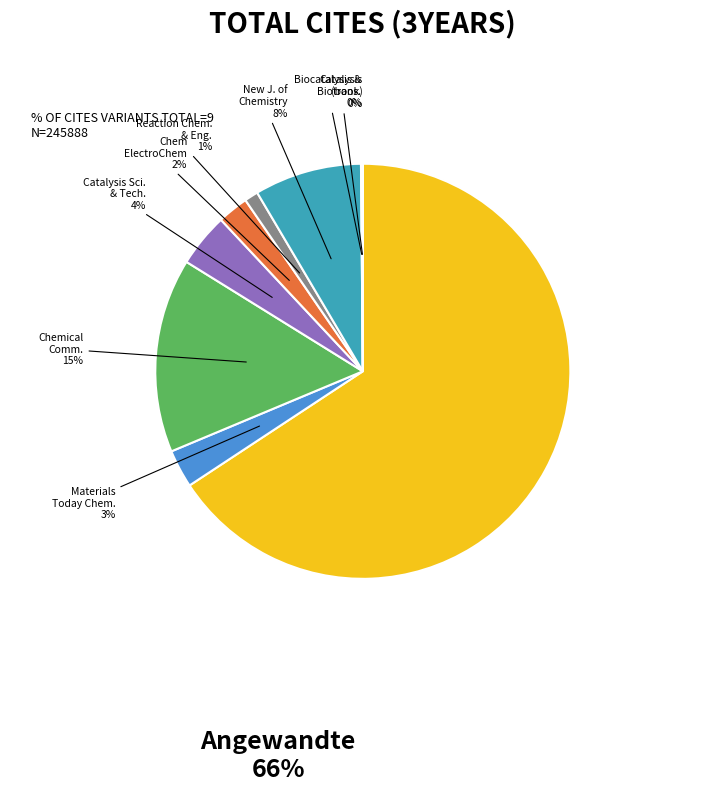

Is there a majority slice in this chart?

Yes